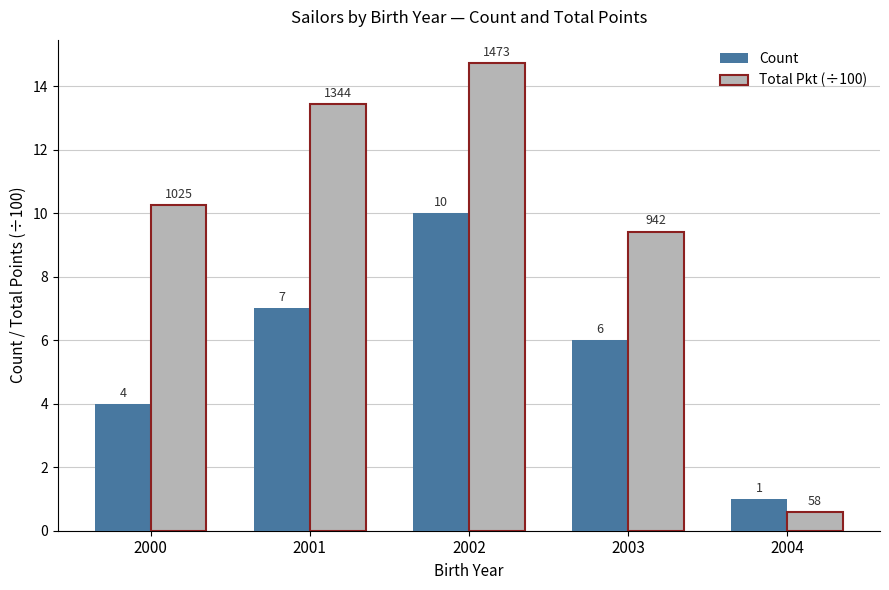

What is the sum of all Count values?

28.0